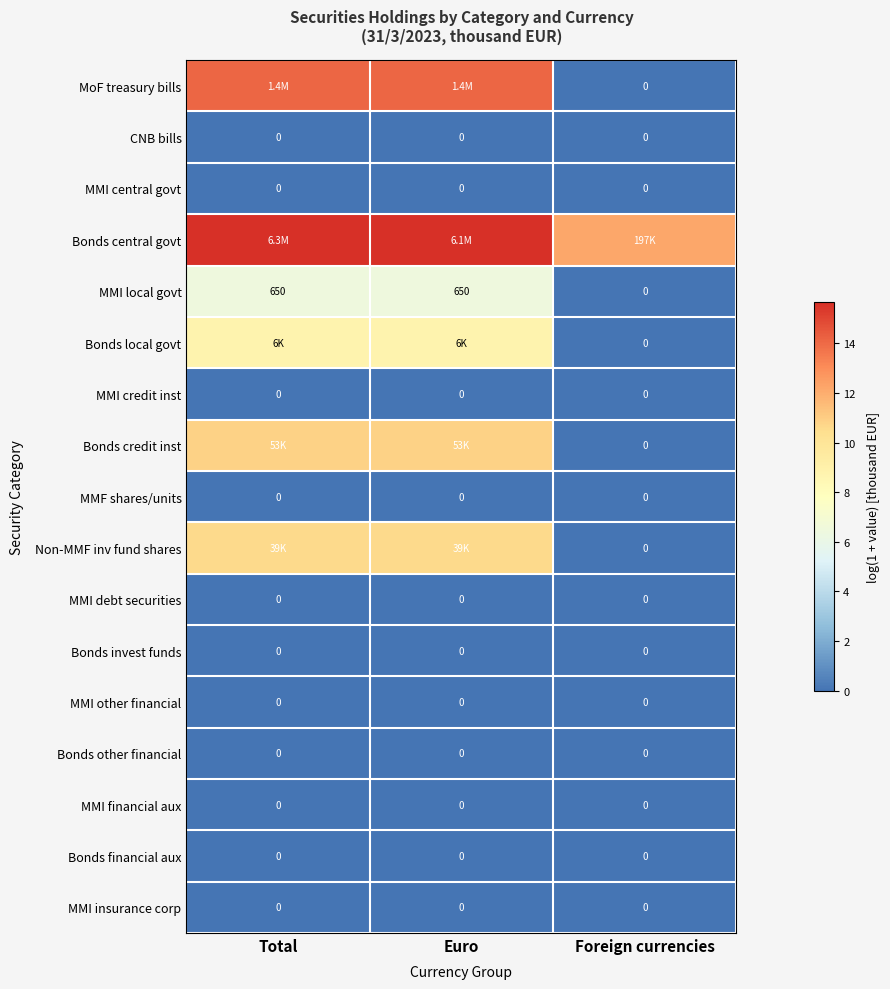

What is the greatest value displayed?

15.6